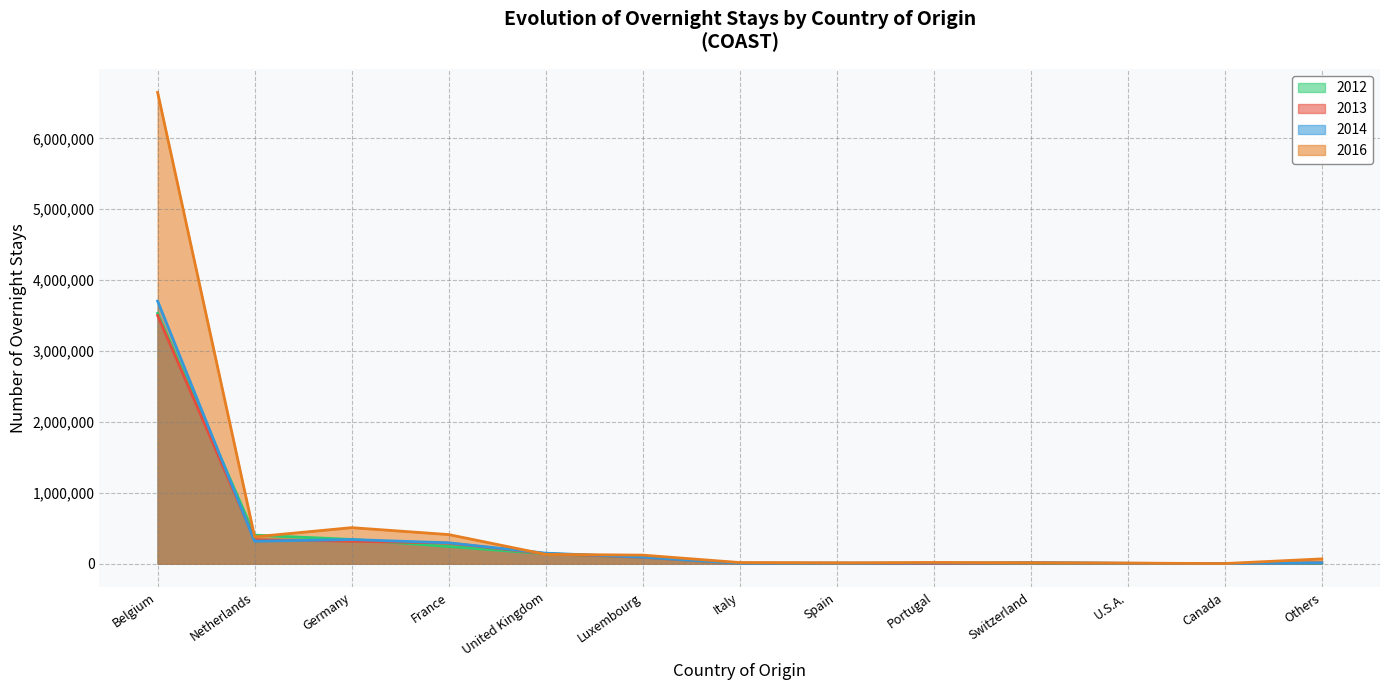

Which category has the highest value in the 2013 series?

Belgium